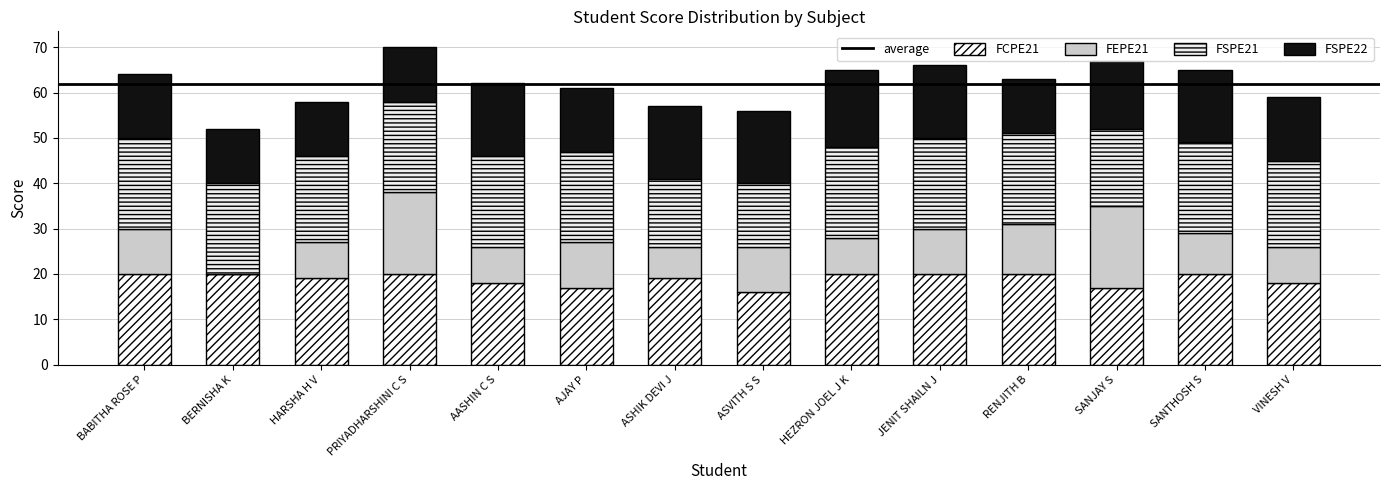

At which label is FSPE21 closest to 17?

SANJAY S